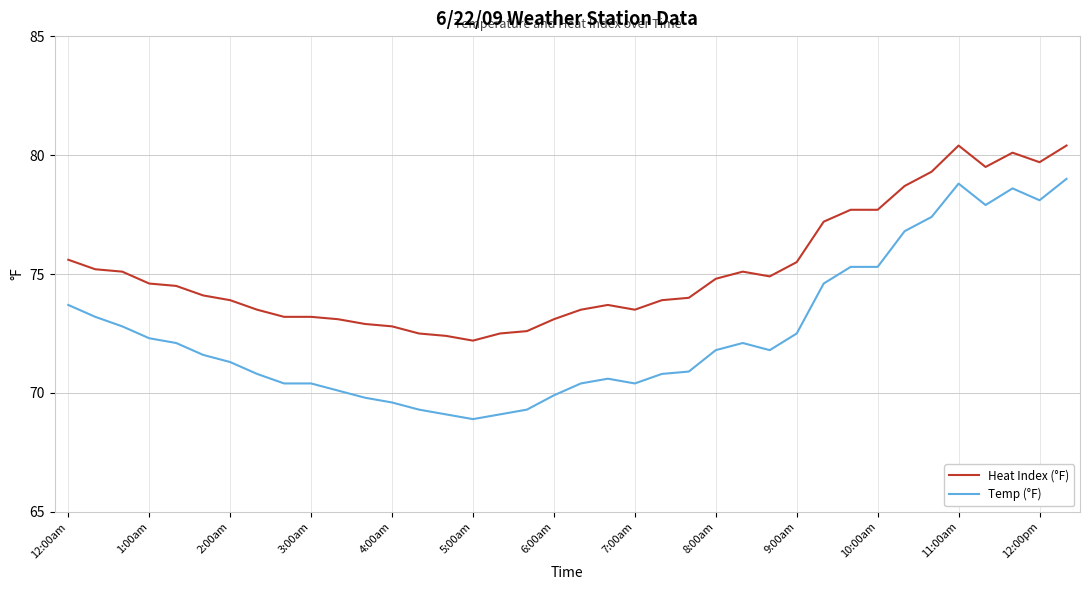

True or false: Temp (°F) and Heat Index (°F) intersect in this chart.

False